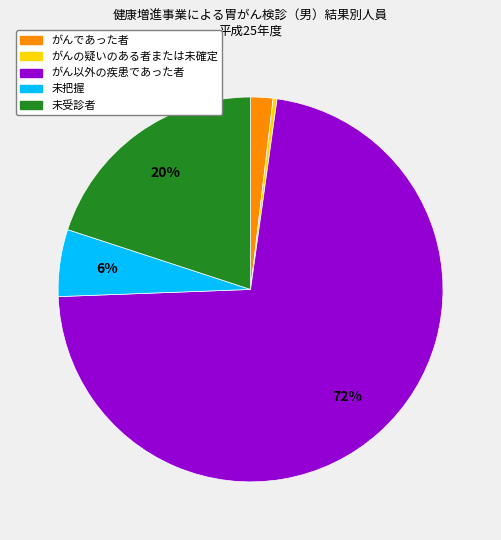

Which slice is the smallest?

がんの疑いのある者または未確定